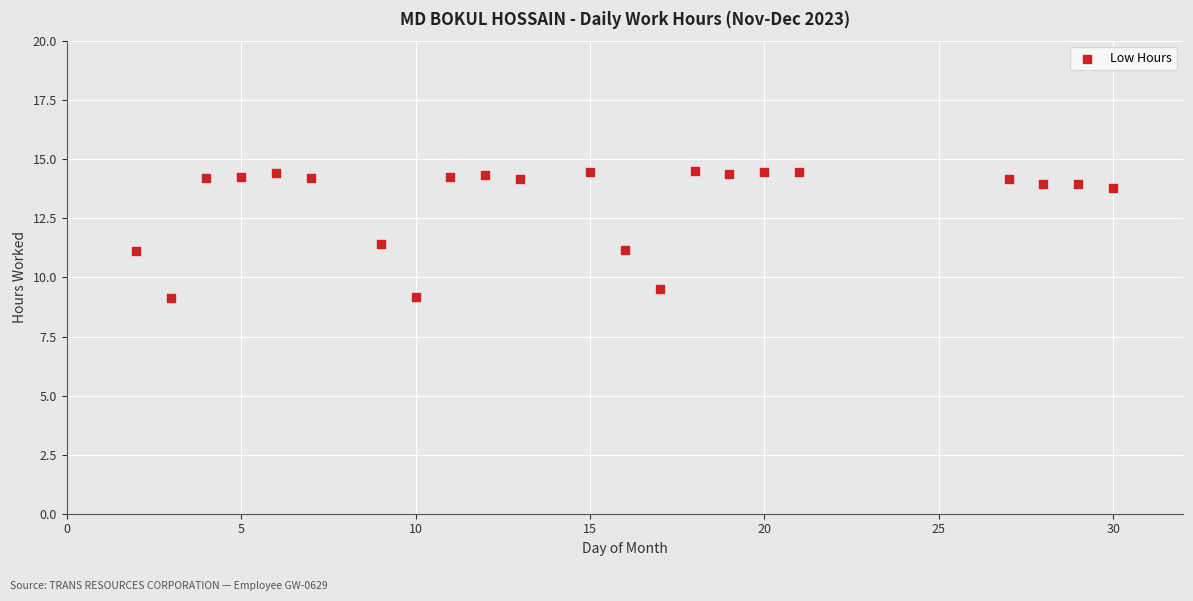

What is the range of X values (max minus min)?

28.0